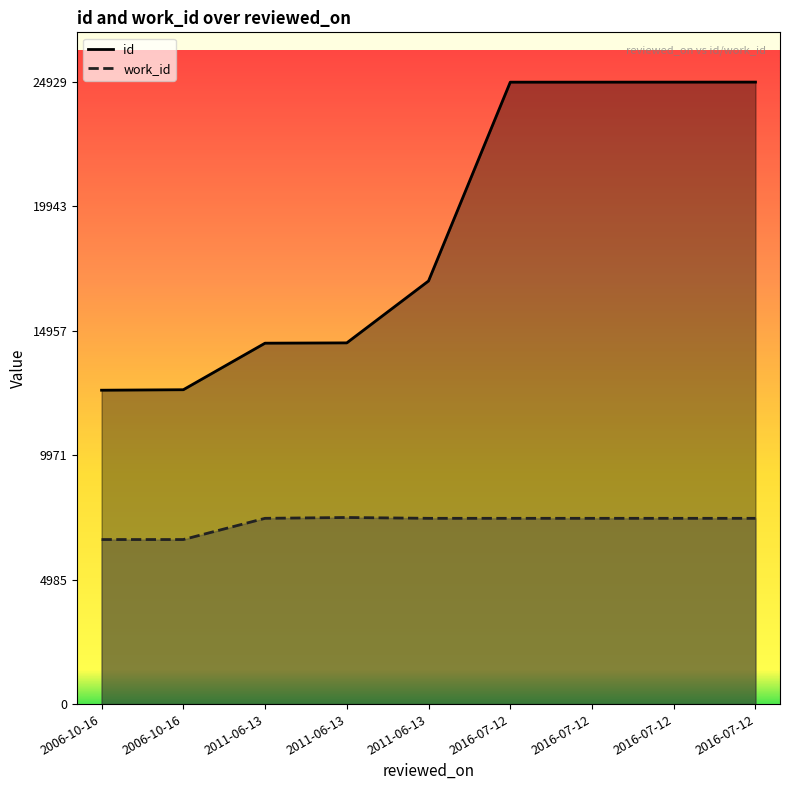

True or false: work_id has a value of 4140.2 at 2006-10-16.

False